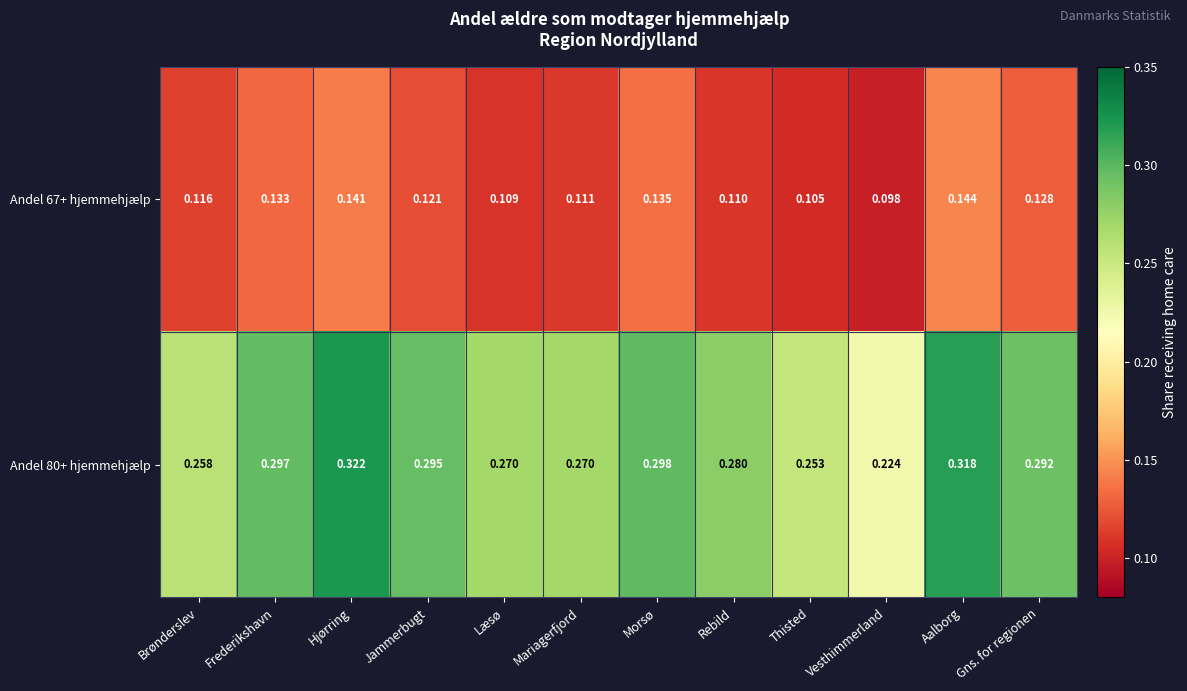

Which label corresponds to the smallest value in the chart?

Vesthimmerland